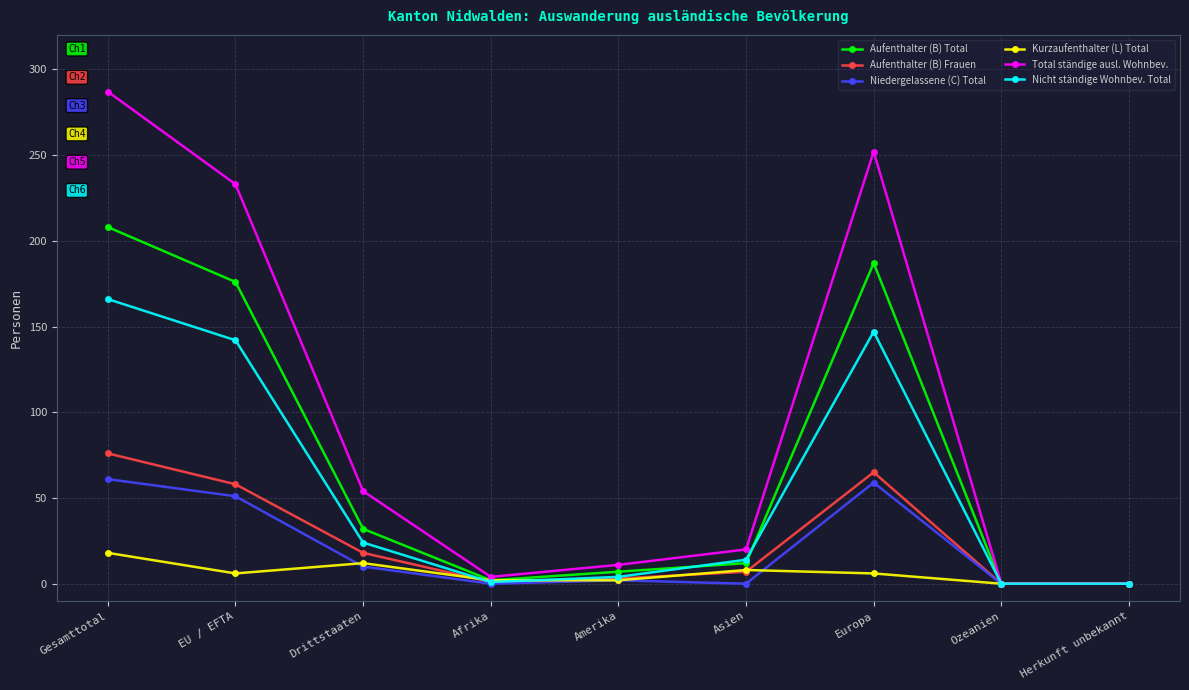

What is the label of the 9th point from the left?

Herkunft unbekannt